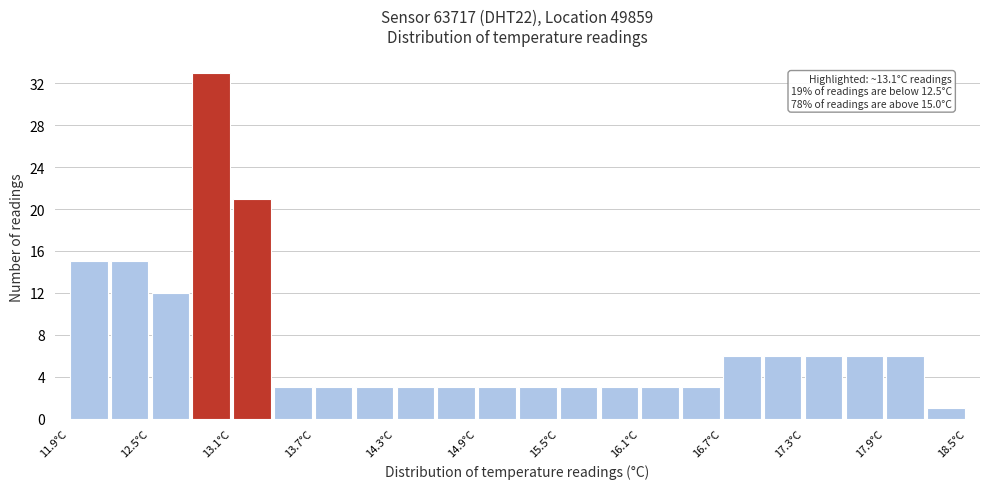

Read against the x-axis, roughly where is the centre of the tallest bar?

13.0